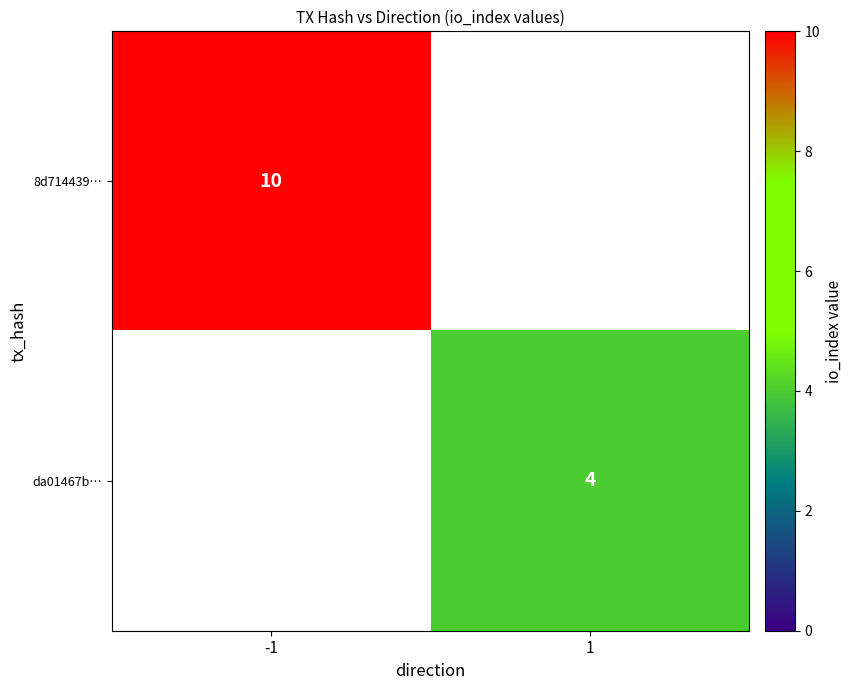

The da01467b… series shows 6 at 1. True or false?

False